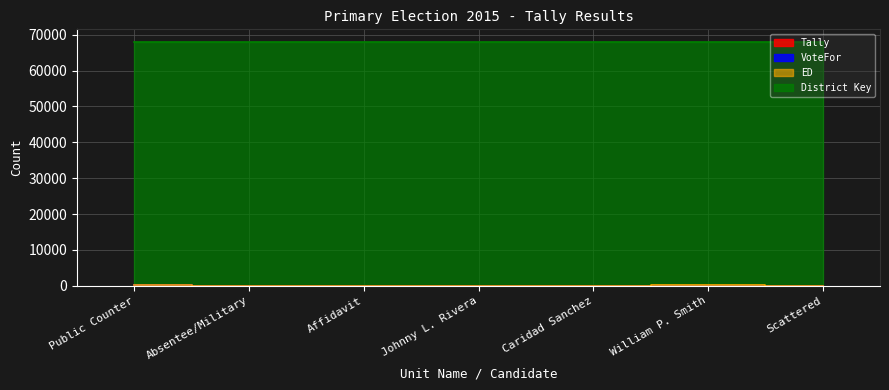

True or false: District Key has more than 0 points higher than both neighbors.

False